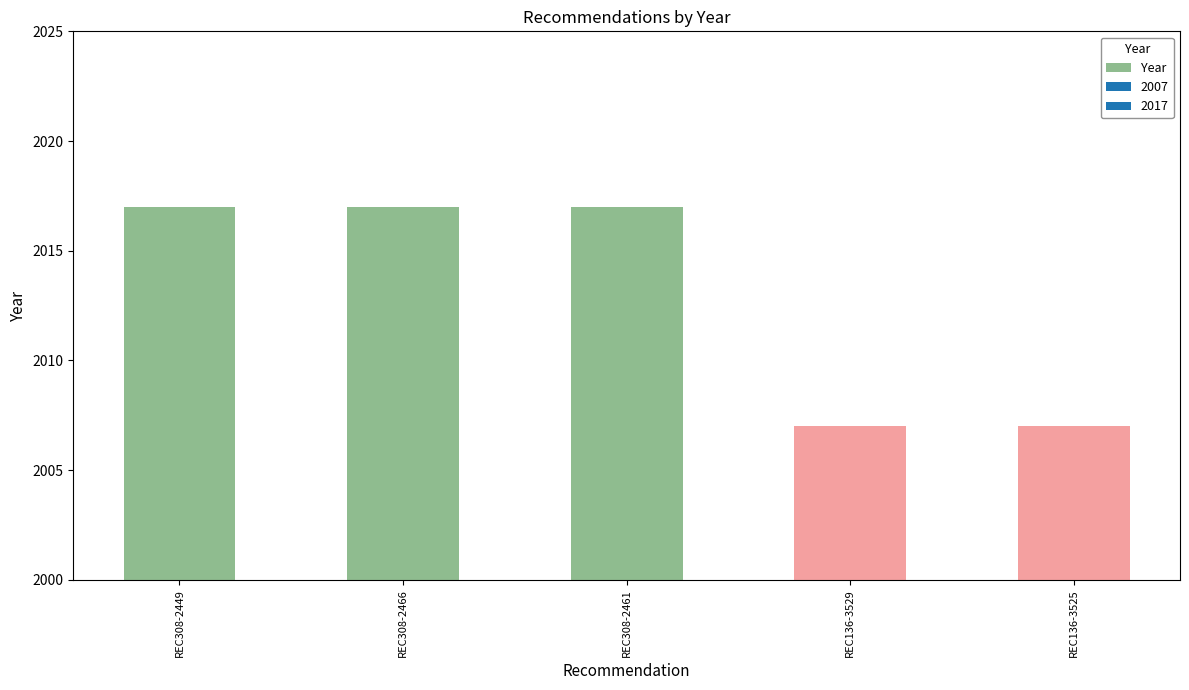

What is the greatest value displayed?

2017